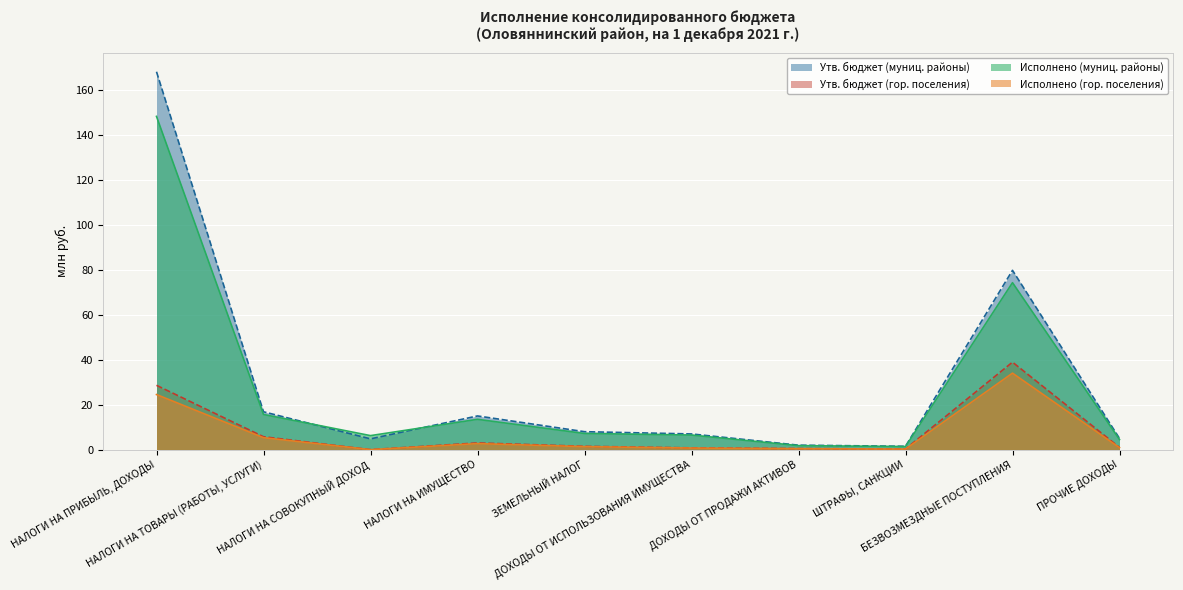

What is the difference between the highest and lowest values at НАЛОГИ НА ПРИБЫЛЬ, ДОХОДЫ?

143.6